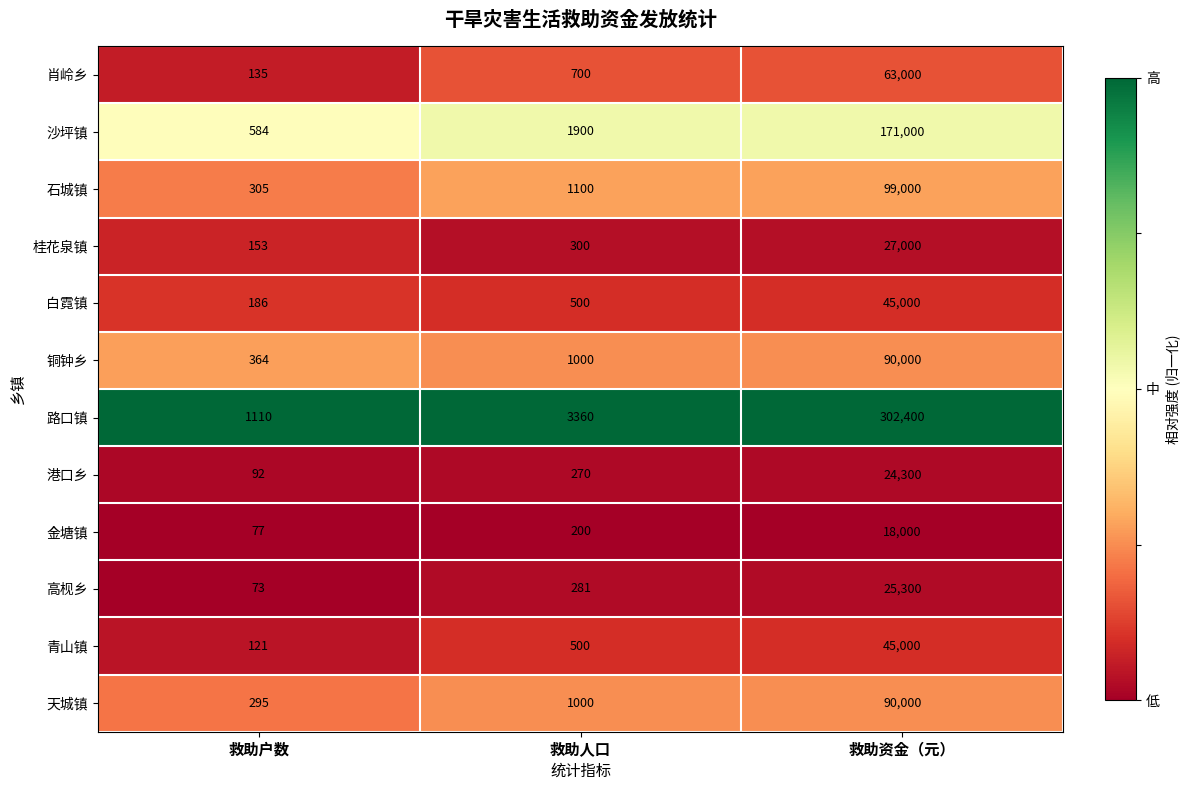

Which series has the largest range (max minus min)?

路口镇